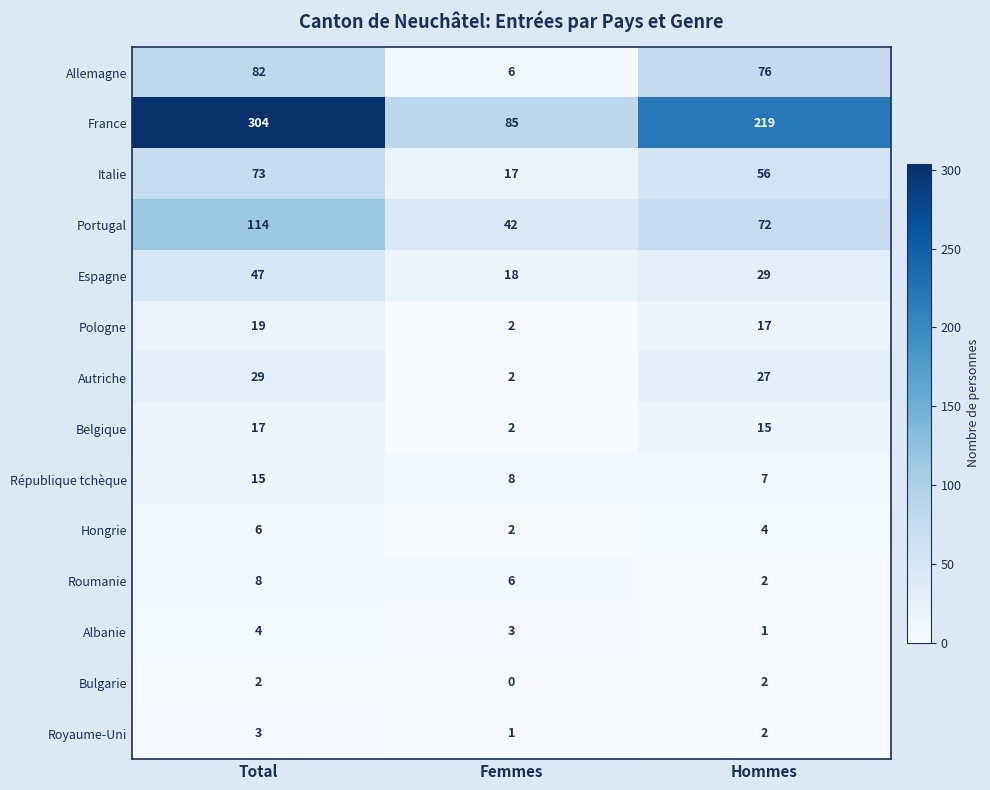

Rank the series by their maximum value, from highest to lowest.

France, Portugal, Allemagne, Italie, Espagne, Autriche, Pologne, Belgique, République tchèque, Roumanie, Hongrie, Albanie, Royaume-Uni, Bulgarie